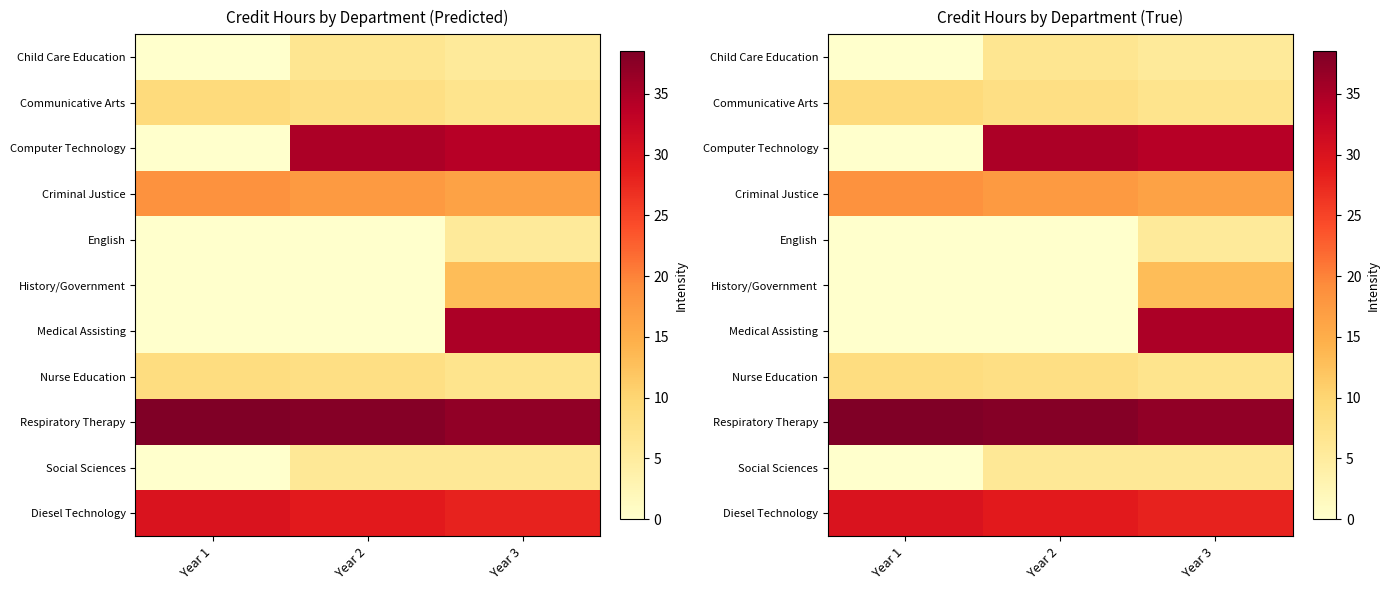

What is the difference between the maximum and minimum values in the History/Government series?

13.0